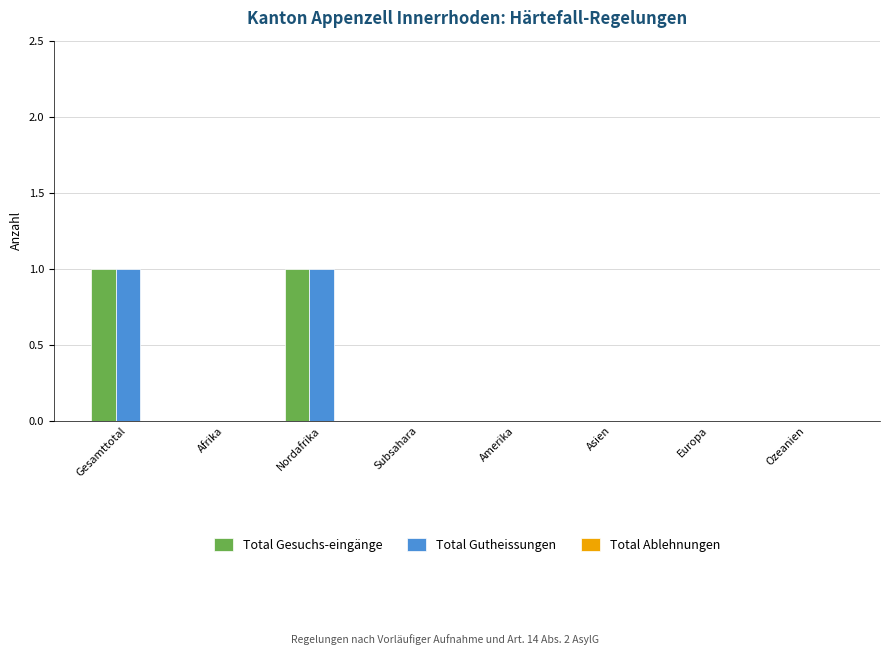

Is the value of Total Gutheissungen at Afrika greater than the value of Total Gesuchs-eingänge at Gesamttotal?

No